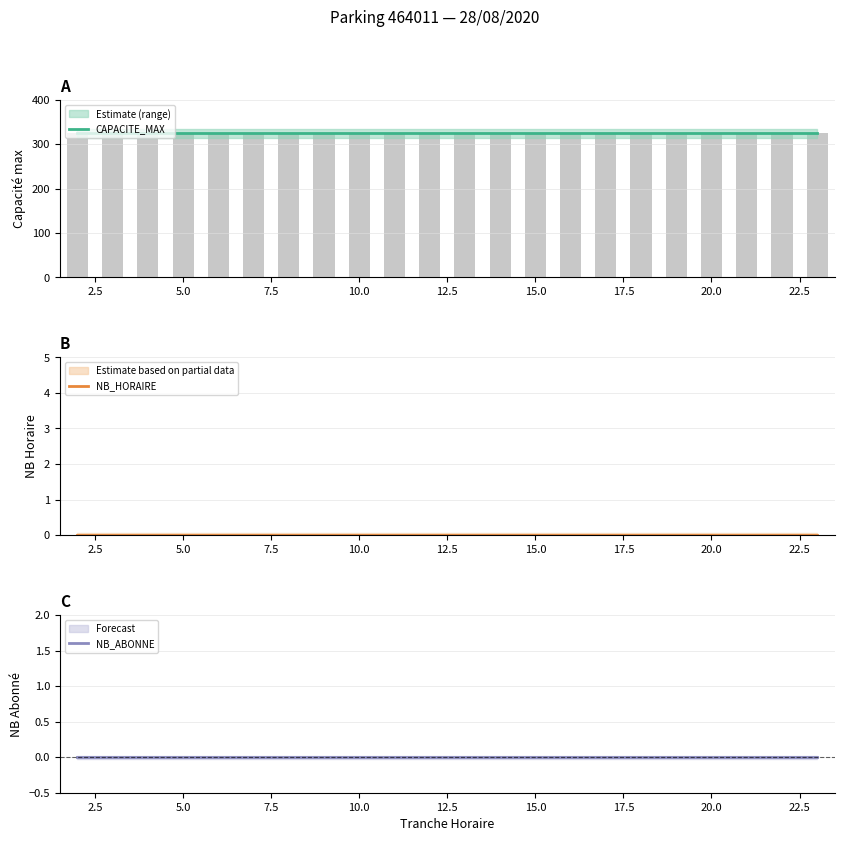

At 5.0, list the series in order from largest to smallest.

CAPACITE_MAX, NB_HORAIRE, NB_ABONNE